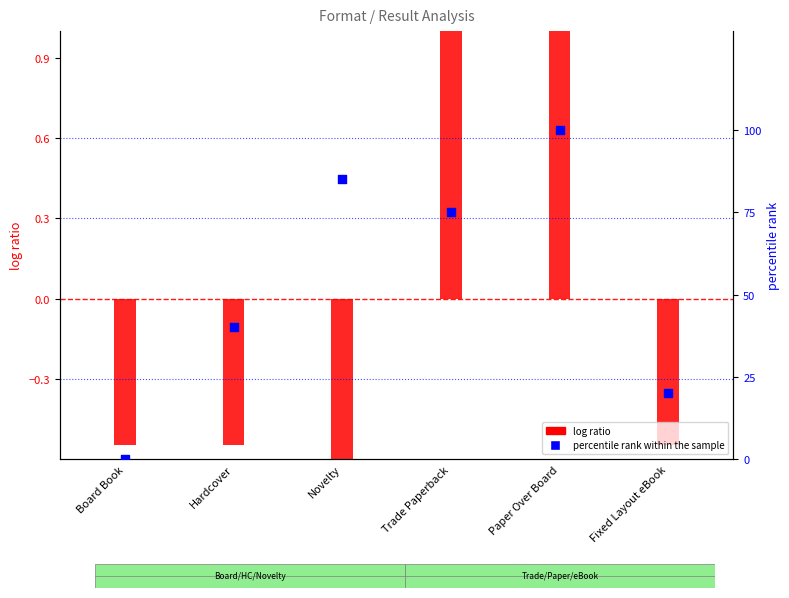

At which category is the sum across all series the highest?

Paper Over Board